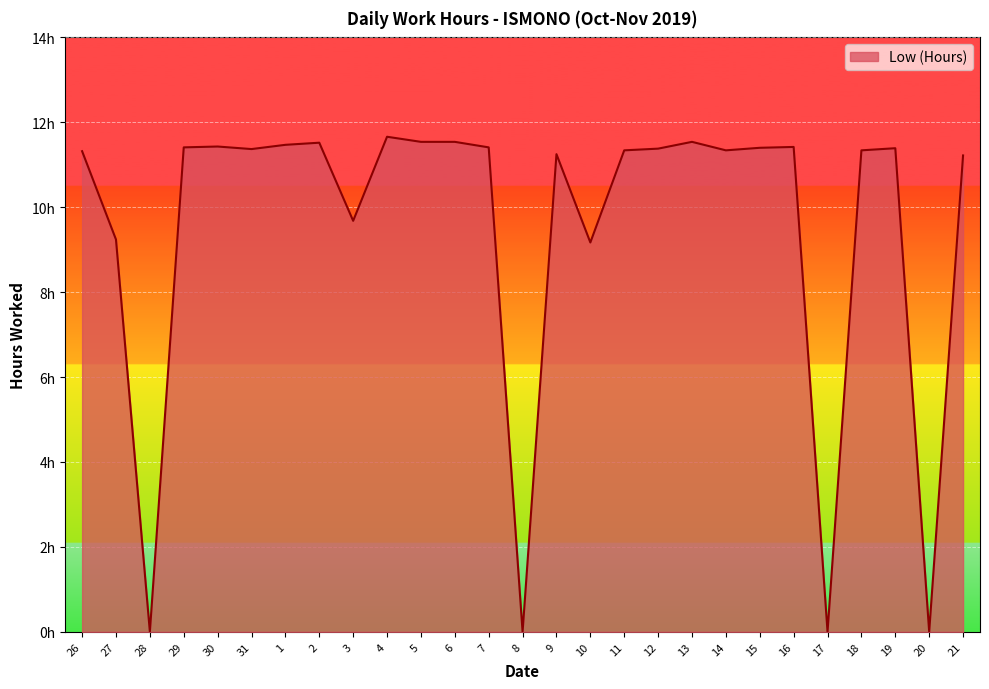

Reading left to right, transcribe all the data shown in this chart.

26=11.3	27=9.2	28=0.0	29=11.4	30=11.4	31=11.4	1=11.5	2=11.5	3=9.7	4=11.7	5=11.5	6=11.5	7=11.4	8=0.0	9=11.2	10=9.2	11=11.3	12=11.4	13=11.5	14=11.3	15=11.4	16=11.4	17=0.0	18=11.3	19=11.4	20=0.0	21=11.2